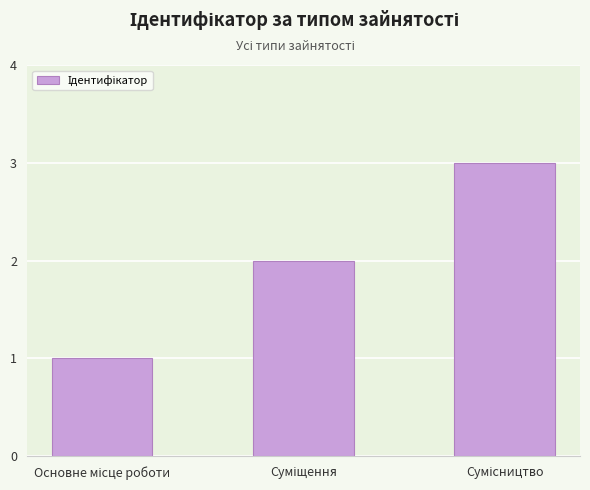

What is the greatest value displayed?

3